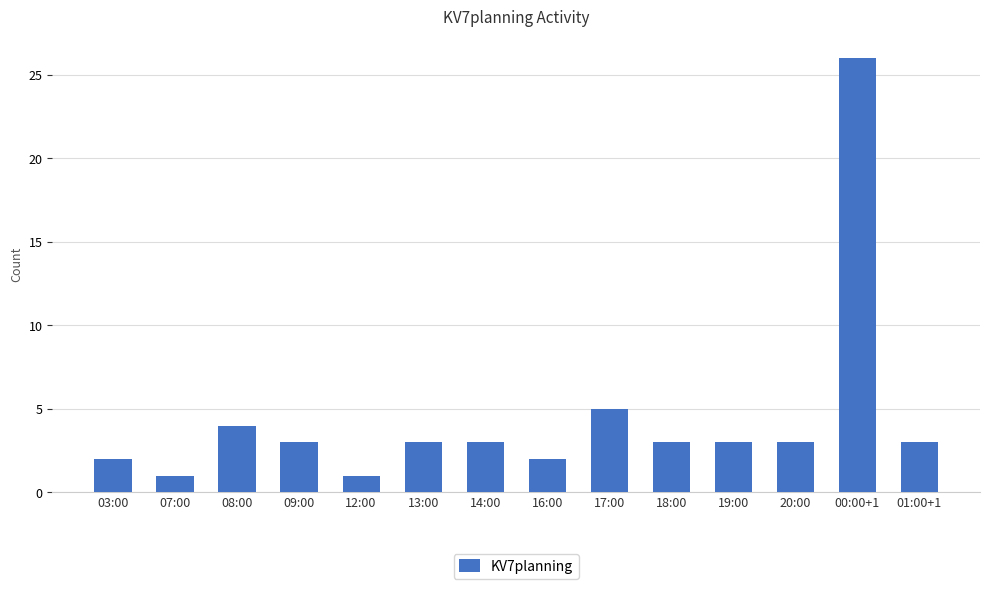

What is the change in value from 12:00 to 20:00?

+2